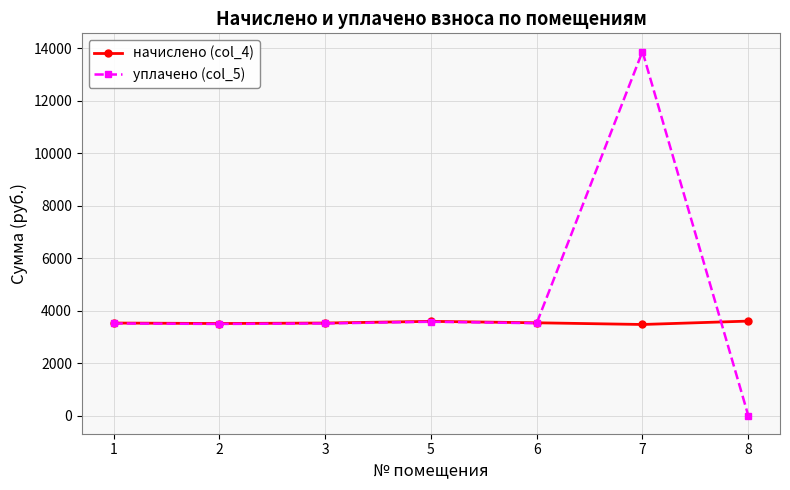

What is the total value across all series at 1?

7038.8